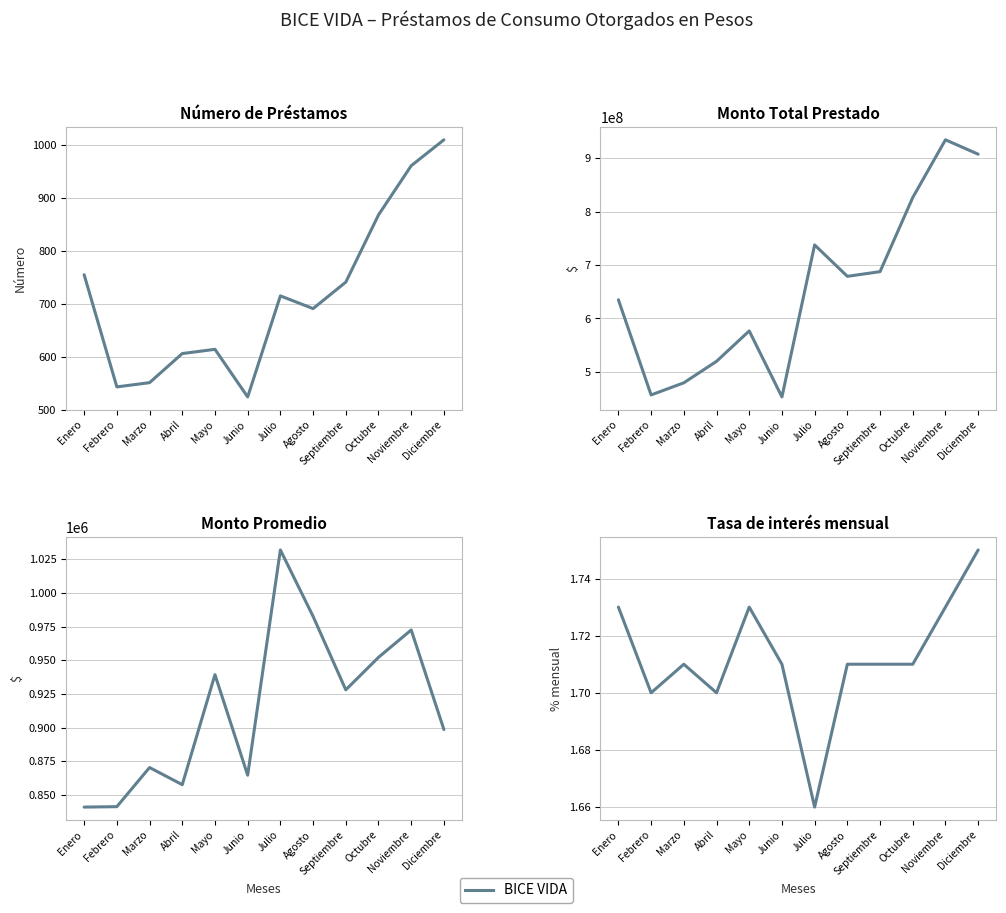

List the series in order of their peak value, highest first.

Monto Total Prestado, Monto Promedio, Número de Préstamos, Tasa de interés mensual